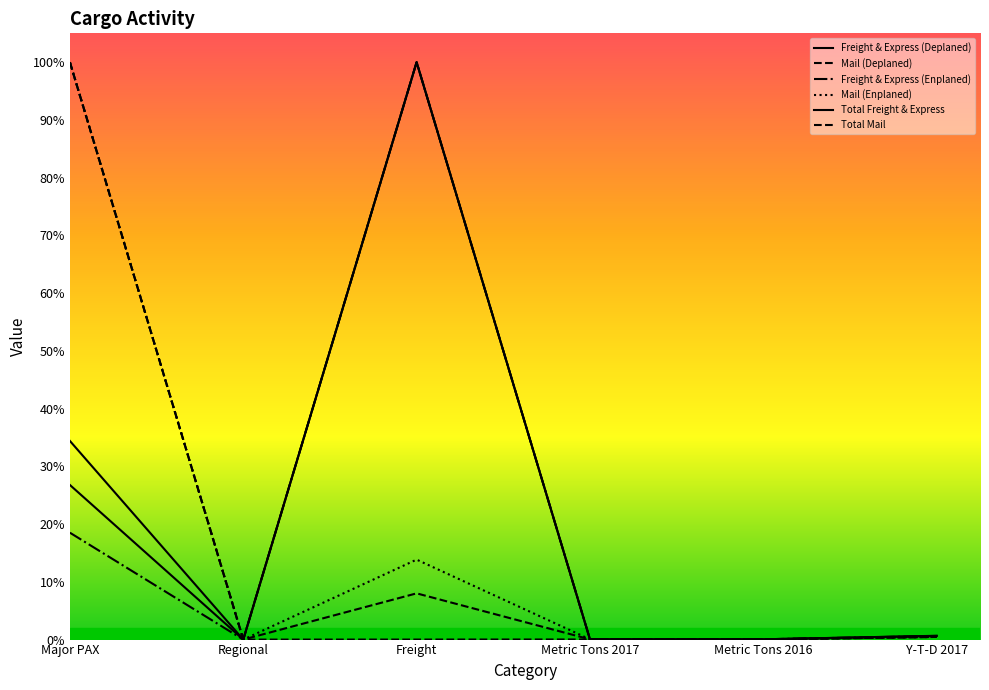

Which series has the largest total across all categories?

Freight & Express (Deplaned)